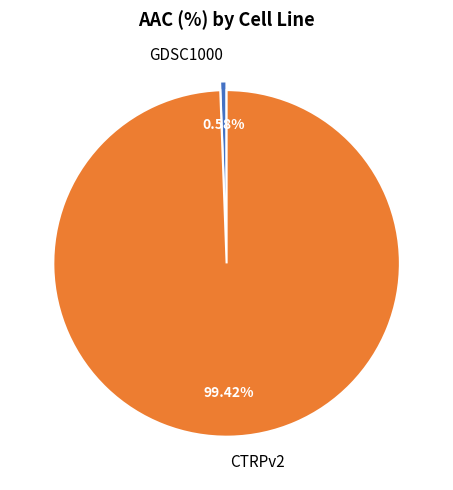

Is it true that CTRPv2 is 92% of the pie?

False